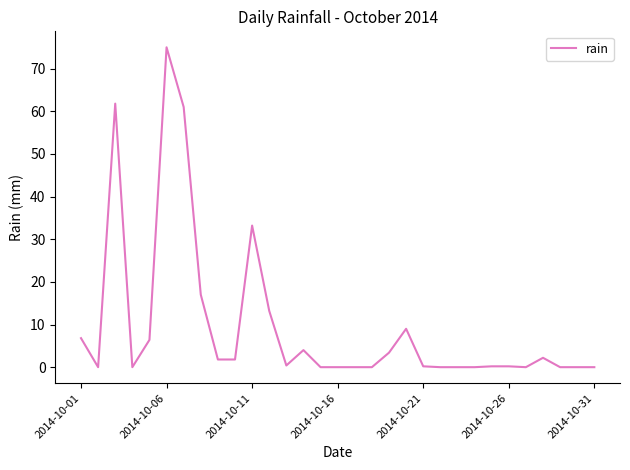

What is the greatest value displayed?

75.0